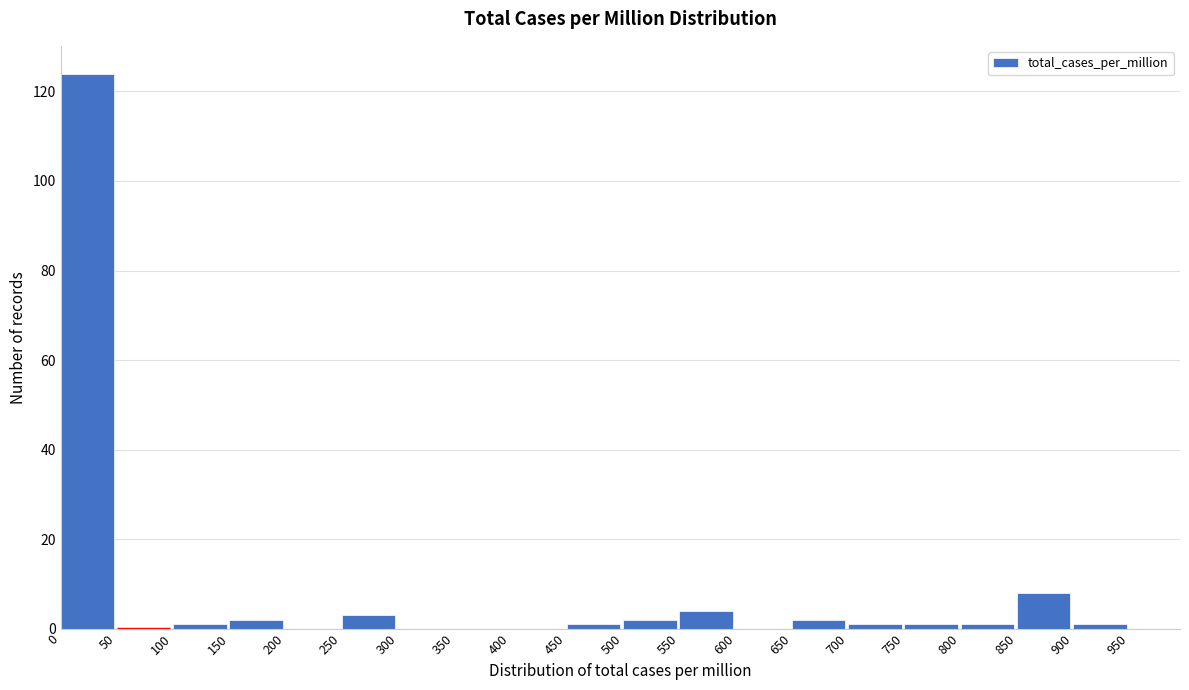

Over which range of the x-axis is the bar tallest?

0 to 50